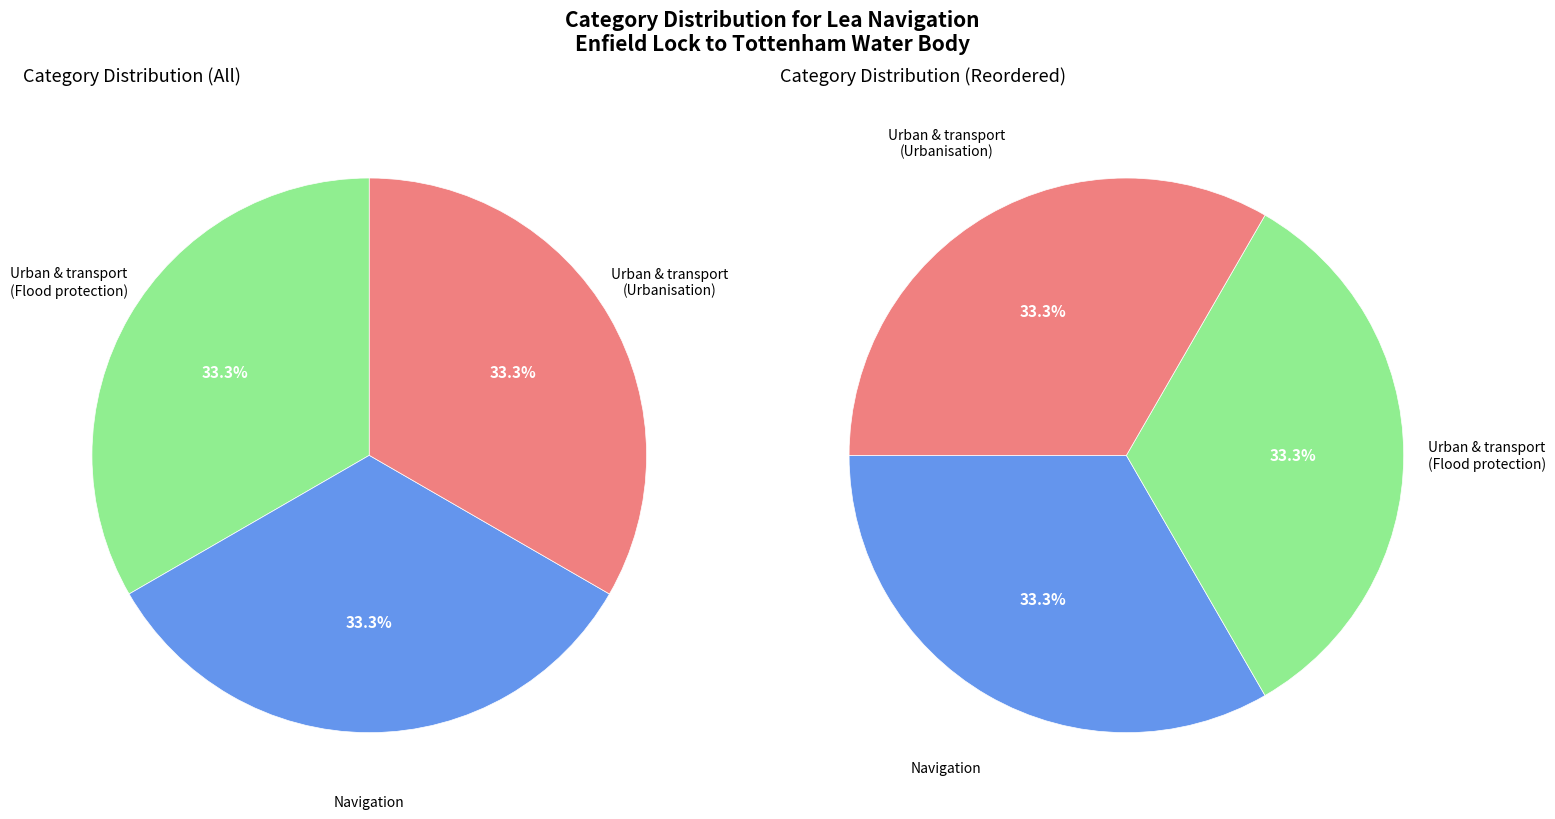

Is there a majority slice in this chart?

No